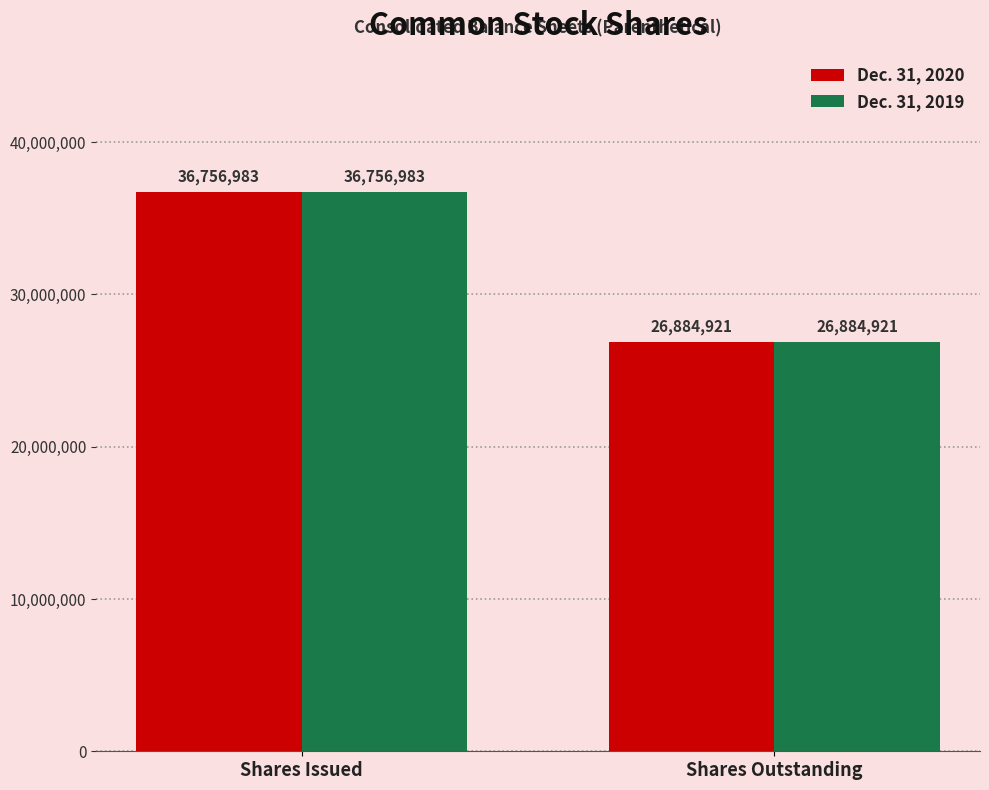

The Dec. 31, 2020 series shows 40531243 at Shares Outstanding. True or false?

False